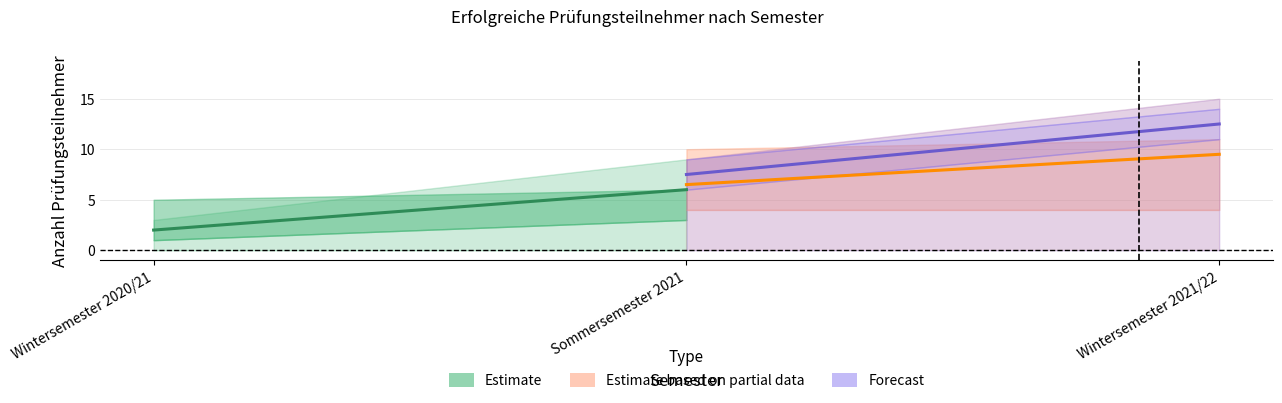

Which has a higher value, Wintersemester 2020/21 or Sommersemester 2021?

Sommersemester 2021